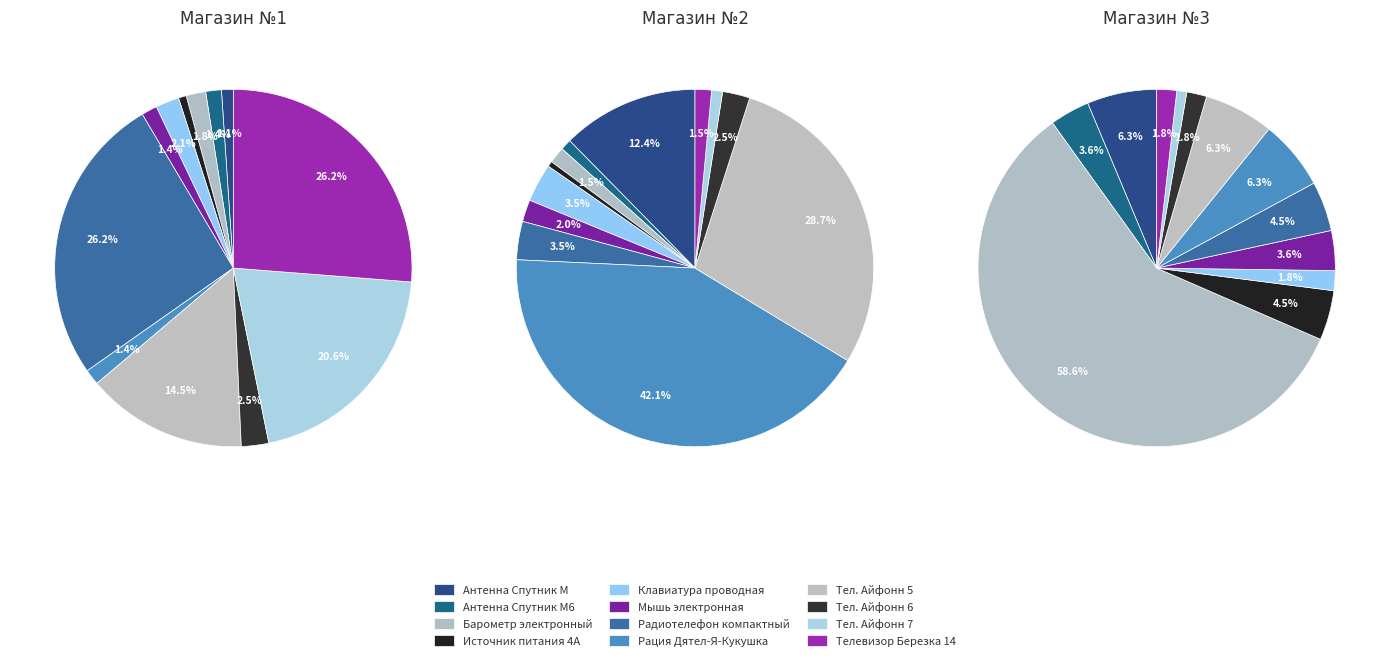

To the nearest percent, what percentage of the pie is Телевизор Березка 14?

26%